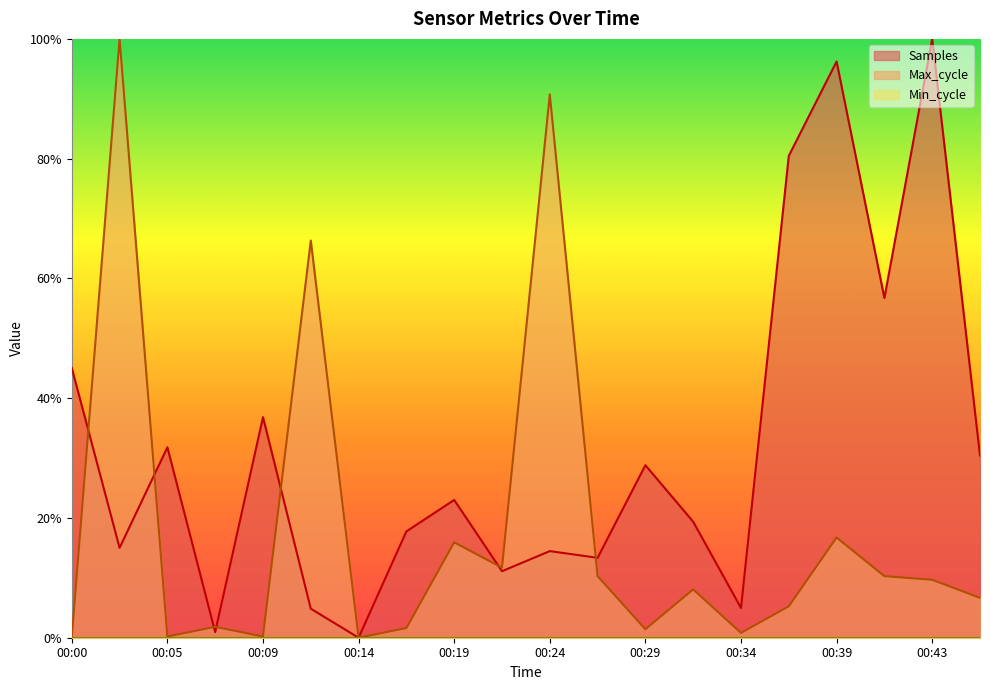

Reading left to right, what are all the values shown in this chart?

Samples: 0.5	0.2	0.3	0.0	0.4	0.0	0.0	0.2	0.2	0.1	0.1	0.1	0.3	0.2	0.0	0.8	1.0	0.6	1.0	0.3
Max_cycle: 0.0	1.0	0.0	0.0	0.0	0.7	0.0	0.0	0.2	0.1	0.9	0.1	0.0	0.1	0.0	0.1	0.2	0.1	0.1	0.1